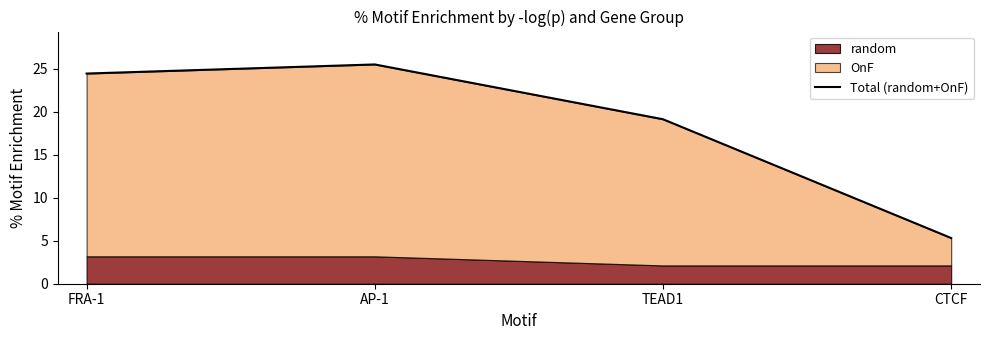

How many lines are shown in the chart?

1